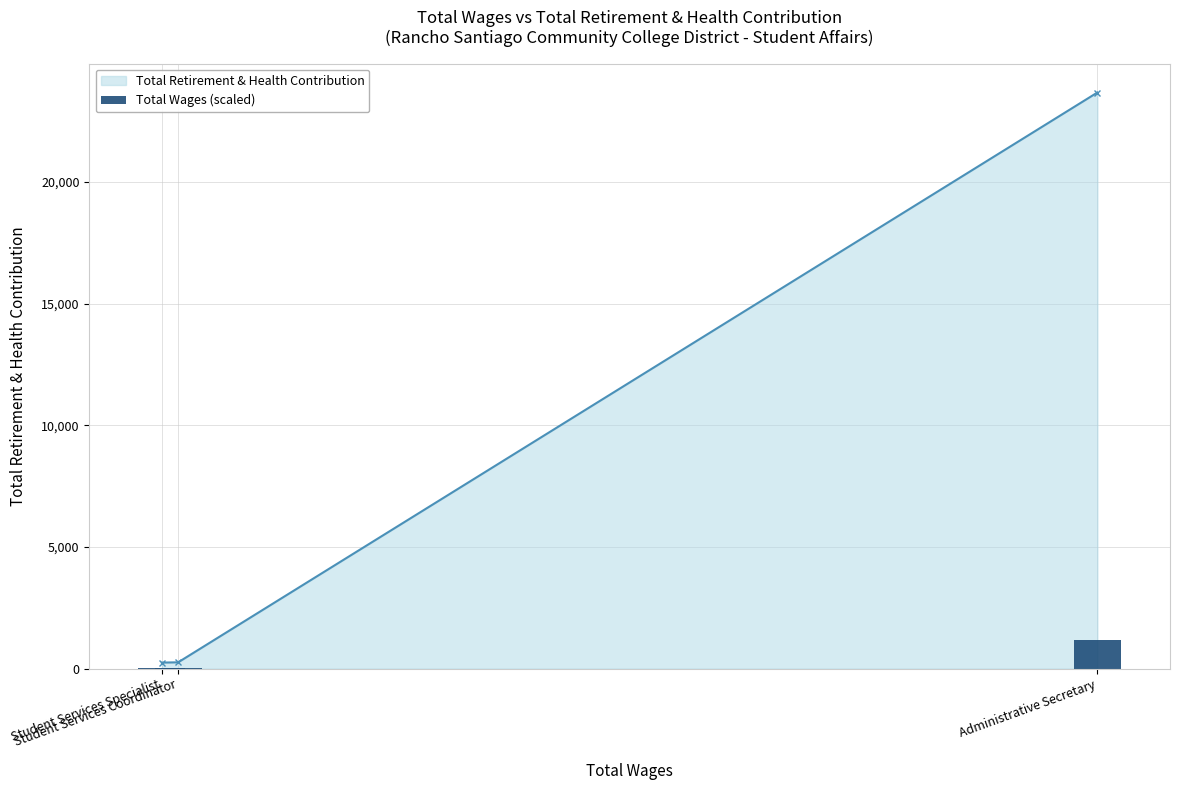

What is the maximum value for Total Retirement & Health Contribution?

23670